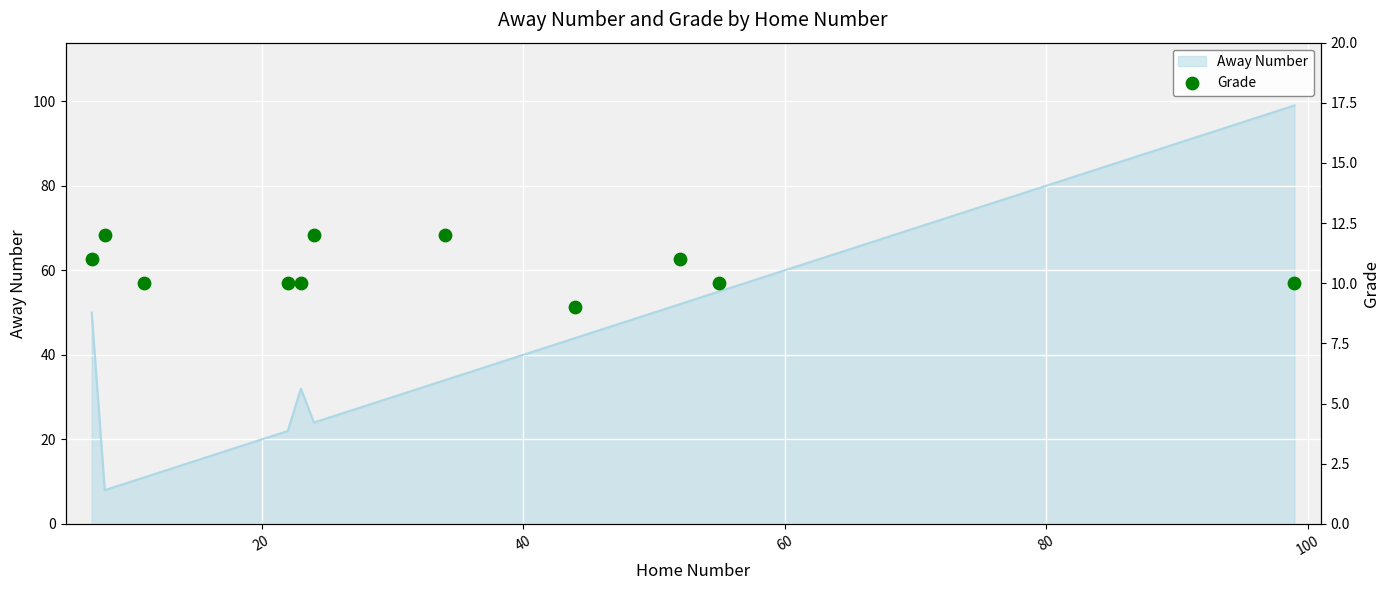

What is the lowest value of the Away Number series?

8